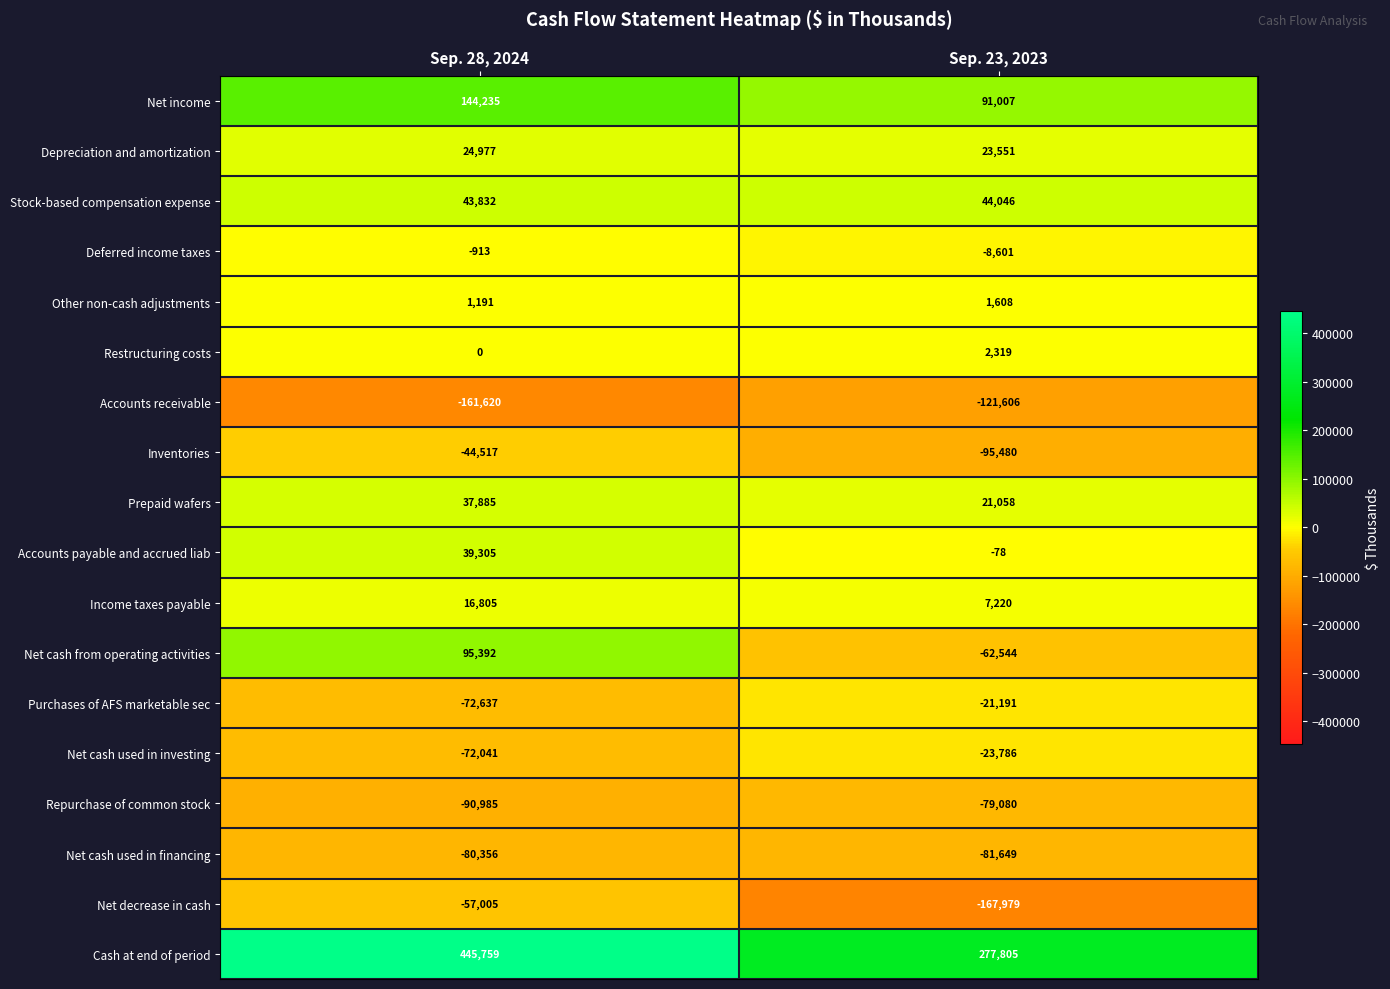

List the series in order of their peak value, lowest first.

Accounts receivable, Net cash used in financing, Repurchase of common stock, Net decrease in cash, Inventories, Net cash used in investing, Purchases of AFS marketable sec, Deferred income taxes, Other non-cash adjustments, Restructuring costs, Income taxes payable, Depreciation and amortization, Prepaid wafers, Accounts payable and accrued liab, Stock-based compensation expense, Net cash from operating activities, Net income, Cash at end of period